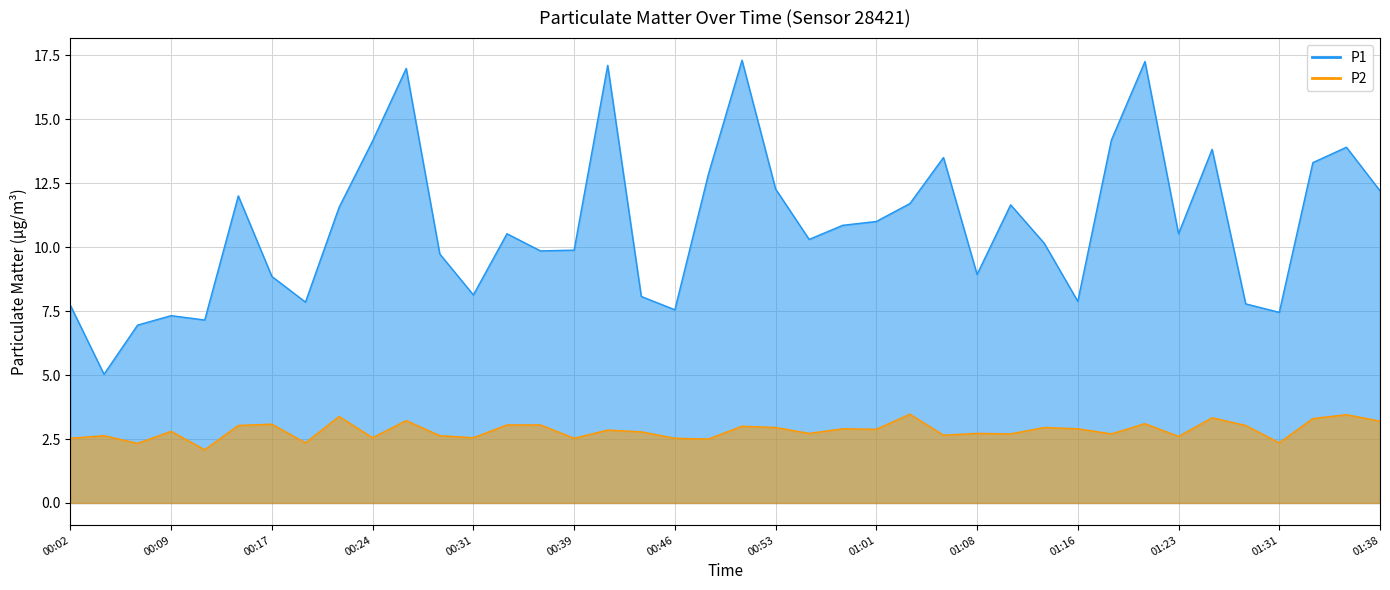

At which label does P2 reach its minimum?

00:12